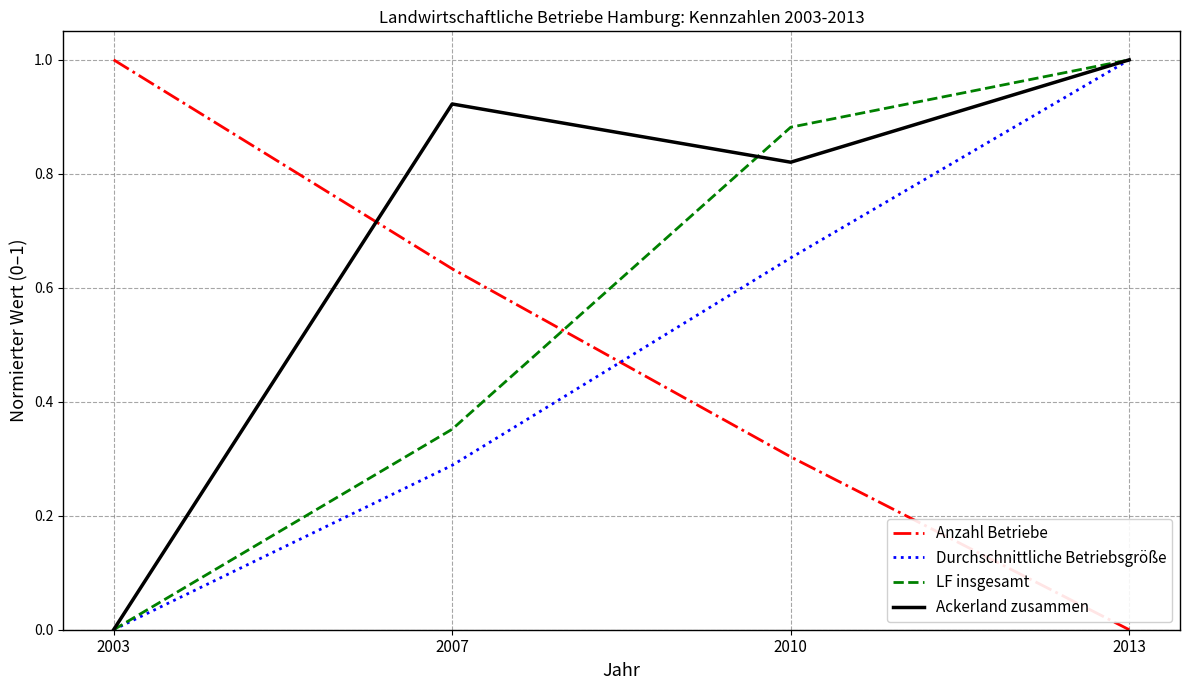

Between which two adjacent categories do Durchschnittliche Betriebsgröße and Anzahl Betriebe first intersect?

2007 and 2010